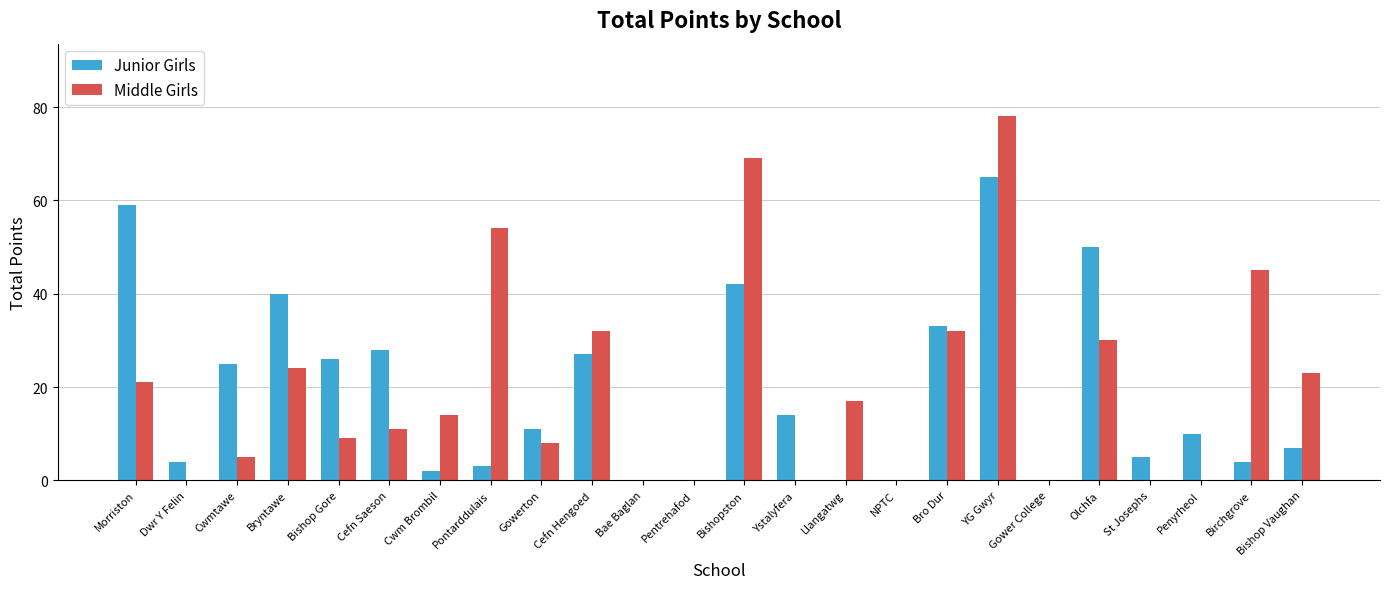

At which category is the sum across all series the highest?

YG Gwyr